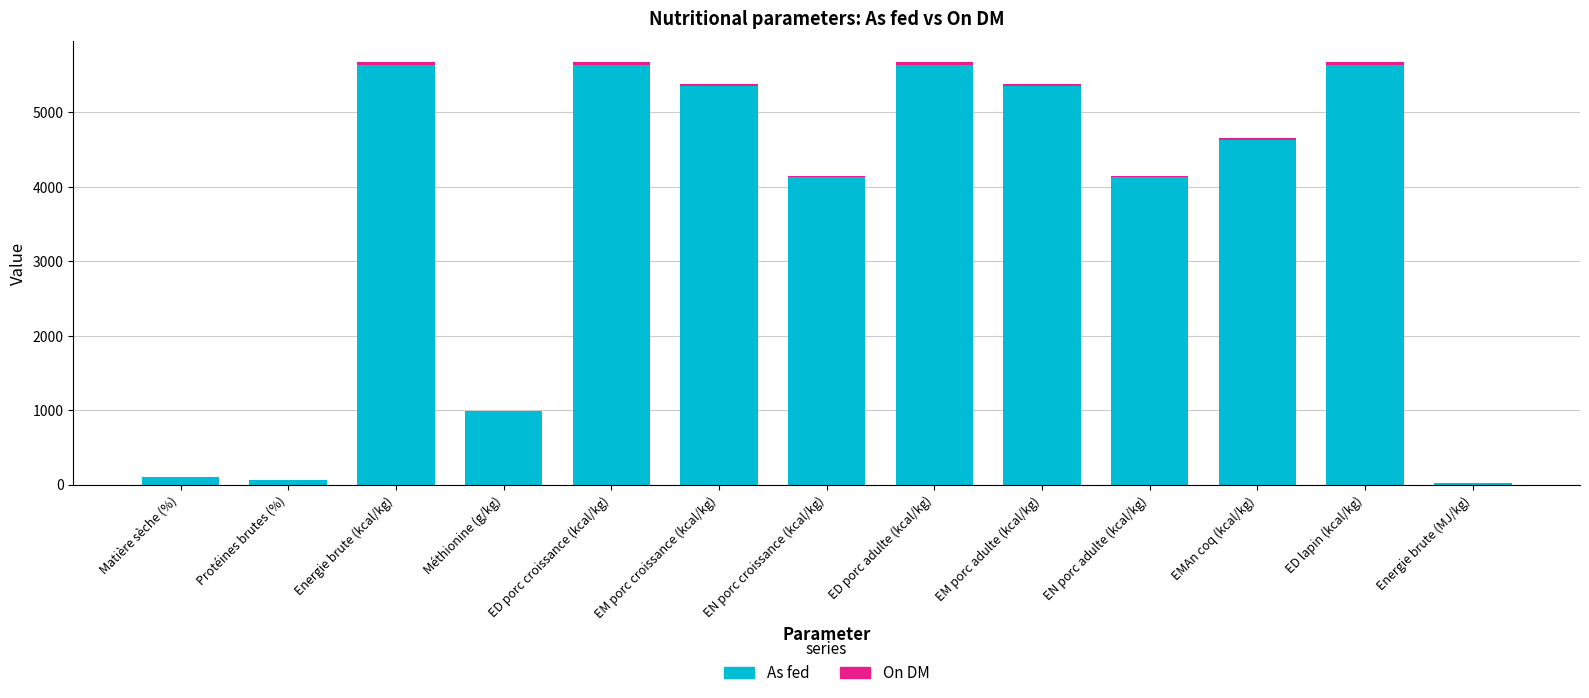

What is the sum of all As fed values?

47321.5